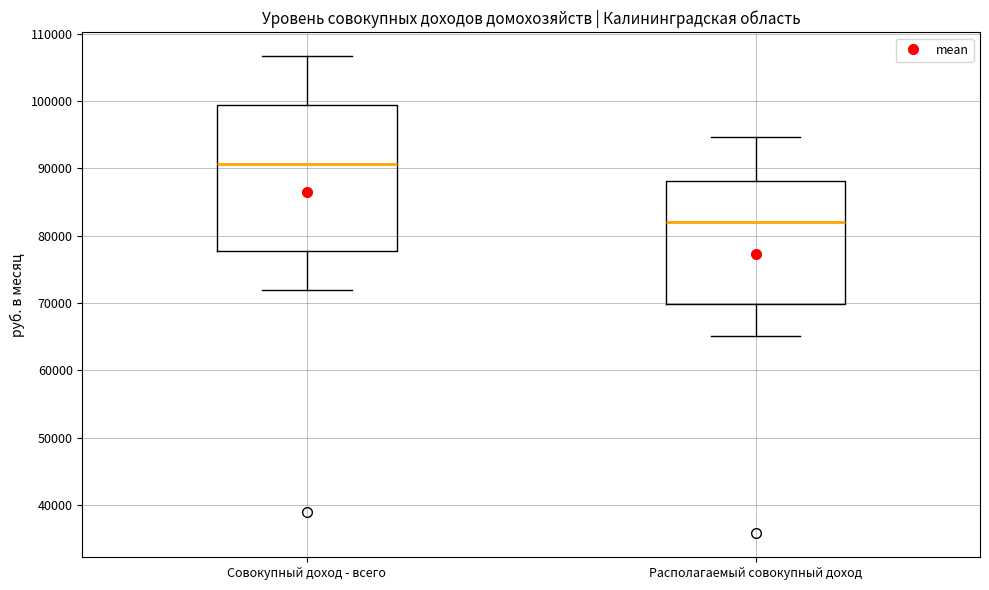

Where does the lower whisker of the box for Совокупный доход - всего end on the y-axis? The values are not printed on the chart, so give them approximately, as read against the axis.

72000